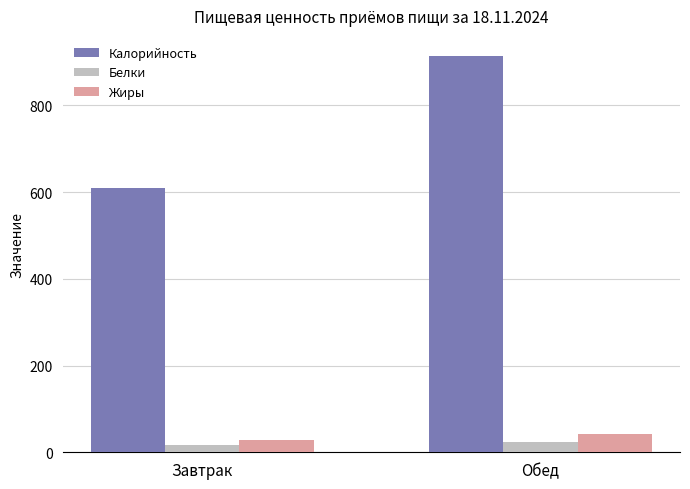

What value does the Белки series have at Обед?

24.7